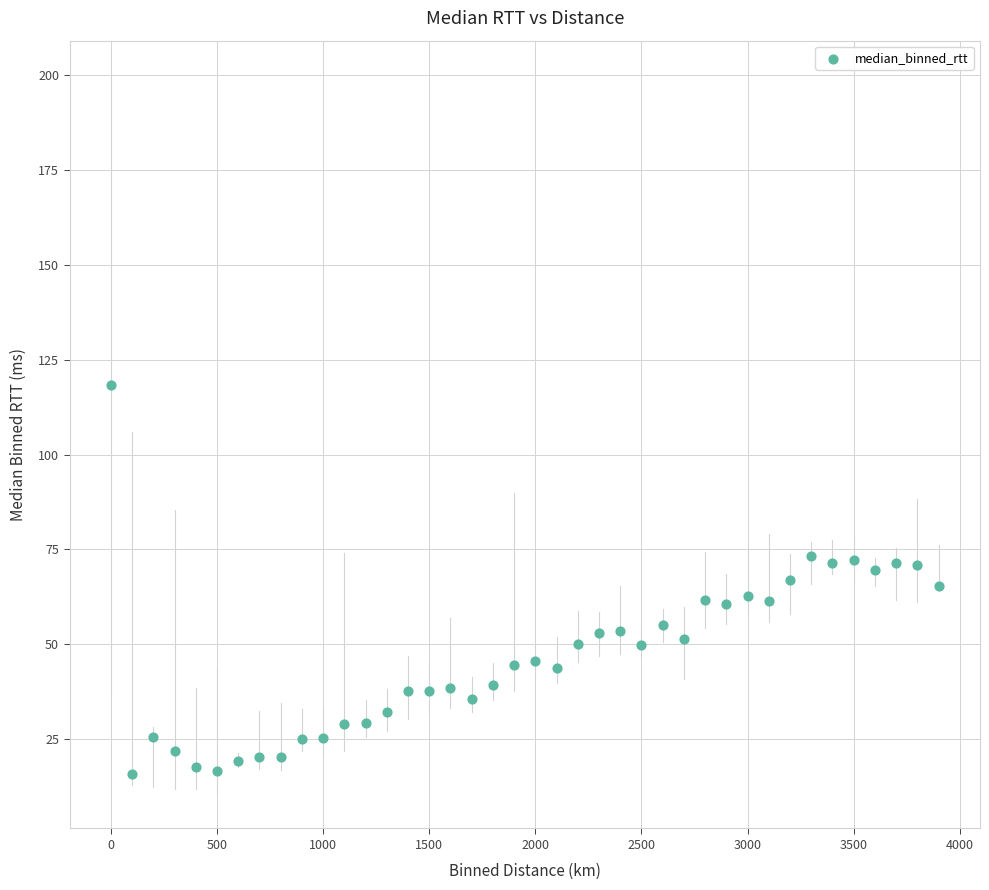

What is the range of Y values (max minus min)?

102.4